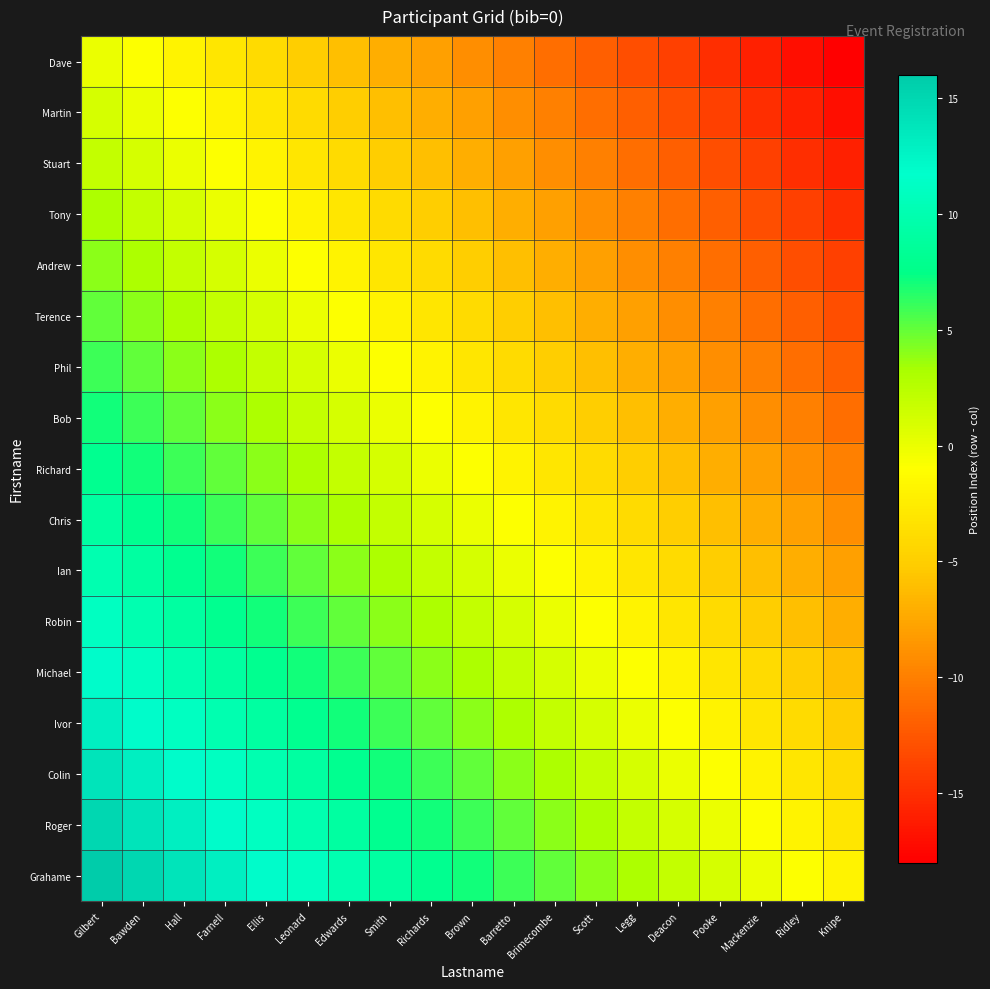

Reading left to right, list all the values displayed in this chart.

Dave: Gilbert=0	Bawden=-1	Hall=-2	Farnell=-3	Ellis=-4	Leonard=-5	Edwards=-6	Smith=-7	Richards=-8	Brown=-9	Barretto=-10	Brimecombe=-11	Scott=-12	Legg=-13	Deacon=-14	Pooke=-15	Mackenzie=-16	Ridley=-17	Knipe=-18
Martin: Gilbert=1	Bawden=0	Hall=-1	Farnell=-2	Ellis=-3	Leonard=-4	Edwards=-5	Smith=-6	Richards=-7	Brown=-8	Barretto=-9	Brimecombe=-10	Scott=-11	Legg=-12	Deacon=-13	Pooke=-14	Mackenzie=-15	Ridley=-16	Knipe=-17
Stuart: Gilbert=2	Bawden=1	Hall=0	Farnell=-1	Ellis=-2	Leonard=-3	Edwards=-4	Smith=-5	Richards=-6	Brown=-7	Barretto=-8	Brimecombe=-9	Scott=-10	Legg=-11	Deacon=-12	Pooke=-13	Mackenzie=-14	Ridley=-15	Knipe=-16
Tony: Gilbert=3	Bawden=2	Hall=1	Farnell=0	Ellis=-1	Leonard=-2	Edwards=-3	Smith=-4	Richards=-5	Brown=-6	Barretto=-7	Brimecombe=-8	Scott=-9	Legg=-10	Deacon=-11	Pooke=-12	Mackenzie=-13	Ridley=-14	Knipe=-15
Andrew: Gilbert=4	Bawden=3	Hall=2	Farnell=1	Ellis=0	Leonard=-1	Edwards=-2	Smith=-3	Richards=-4	Brown=-5	Barretto=-6	Brimecombe=-7	Scott=-8	Legg=-9	Deacon=-10	Pooke=-11	Mackenzie=-12	Ridley=-13	Knipe=-14
Terence: Gilbert=5	Bawden=4	Hall=3	Farnell=2	Ellis=1	Leonard=0	Edwards=-1	Smith=-2	Richards=-3	Brown=-4	Barretto=-5	Brimecombe=-6	Scott=-7	Legg=-8	Deacon=-9	Pooke=-10	Mackenzie=-11	Ridley=-12	Knipe=-13
Phil: Gilbert=6	Bawden=5	Hall=4	Farnell=3	Ellis=2	Leonard=1	Edwards=0	Smith=-1	Richards=-2	Brown=-3	Barretto=-4	Brimecombe=-5	Scott=-6	Legg=-7	Deacon=-8	Pooke=-9	Mackenzie=-10	Ridley=-11	Knipe=-12
Bob: Gilbert=7	Bawden=6	Hall=5	Farnell=4	Ellis=3	Leonard=2	Edwards=1	Smith=0	Richards=-1	Brown=-2	Barretto=-3	Brimecombe=-4	Scott=-5	Legg=-6	Deacon=-7	Pooke=-8	Mackenzie=-9	Ridley=-10	Knipe=-11
Richard: Gilbert=8	Bawden=7	Hall=6	Farnell=5	Ellis=4	Leonard=3	Edwards=2	Smith=1	Richards=0	Brown=-1	Barretto=-2	Brimecombe=-3	Scott=-4	Legg=-5	Deacon=-6	Pooke=-7	Mackenzie=-8	Ridley=-9	Knipe=-10
Chris: Gilbert=9	Bawden=8	Hall=7	Farnell=6	Ellis=5	Leonard=4	Edwards=3	Smith=2	Richards=1	Brown=0	Barretto=-1	Brimecombe=-2	Scott=-3	Legg=-4	Deacon=-5	Pooke=-6	Mackenzie=-7	Ridley=-8	Knipe=-9
Ian: Gilbert=10	Bawden=9	Hall=8	Farnell=7	Ellis=6	Leonard=5	Edwards=4	Smith=3	Richards=2	Brown=1	Barretto=0	Brimecombe=-1	Scott=-2	Legg=-3	Deacon=-4	Pooke=-5	Mackenzie=-6	Ridley=-7	Knipe=-8
Robin: Gilbert=11	Bawden=10	Hall=9	Farnell=8	Ellis=7	Leonard=6	Edwards=5	Smith=4	Richards=3	Brown=2	Barretto=1	Brimecombe=0	Scott=-1	Legg=-2	Deacon=-3	Pooke=-4	Mackenzie=-5	Ridley=-6	Knipe=-7
Michael: Gilbert=12	Bawden=11	Hall=10	Farnell=9	Ellis=8	Leonard=7	Edwards=6	Smith=5	Richards=4	Brown=3	Barretto=2	Brimecombe=1	Scott=0	Legg=-1	Deacon=-2	Pooke=-3	Mackenzie=-4	Ridley=-5	Knipe=-6
Ivor: Gilbert=13	Bawden=12	Hall=11	Farnell=10	Ellis=9	Leonard=8	Edwards=7	Smith=6	Richards=5	Brown=4	Barretto=3	Brimecombe=2	Scott=1	Legg=0	Deacon=-1	Pooke=-2	Mackenzie=-3	Ridley=-4	Knipe=-5
Colin: Gilbert=14	Bawden=13	Hall=12	Farnell=11	Ellis=10	Leonard=9	Edwards=8	Smith=7	Richards=6	Brown=5	Barretto=4	Brimecombe=3	Scott=2	Legg=1	Deacon=0	Pooke=-1	Mackenzie=-2	Ridley=-3	Knipe=-4
Roger: Gilbert=15	Bawden=14	Hall=13	Farnell=12	Ellis=11	Leonard=10	Edwards=9	Smith=8	Richards=7	Brown=6	Barretto=5	Brimecombe=4	Scott=3	Legg=2	Deacon=1	Pooke=0	Mackenzie=-1	Ridley=-2	Knipe=-3
Grahame: Gilbert=16	Bawden=15	Hall=14	Farnell=13	Ellis=12	Leonard=11	Edwards=10	Smith=9	Richards=8	Brown=7	Barretto=6	Brimecombe=5	Scott=4	Legg=3	Deacon=2	Pooke=1	Mackenzie=0	Ridley=-1	Knipe=-2